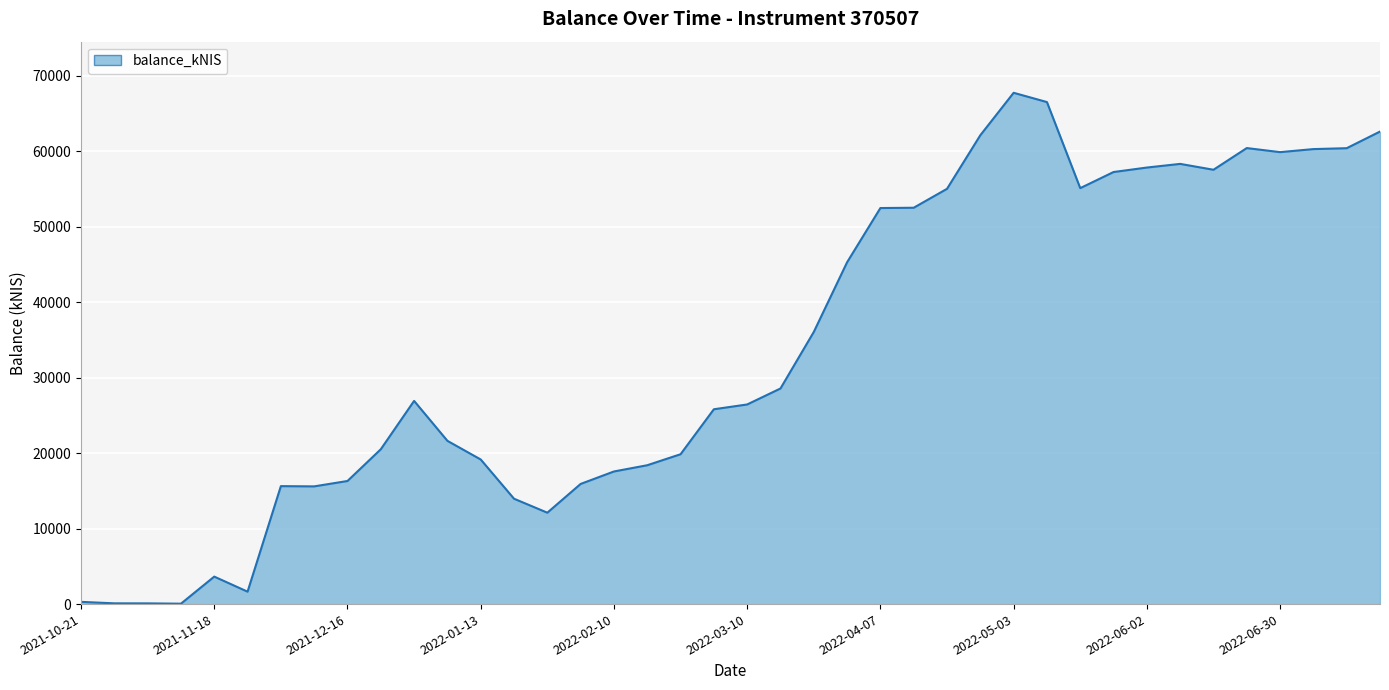

What is the greatest value displayed?

67757.2